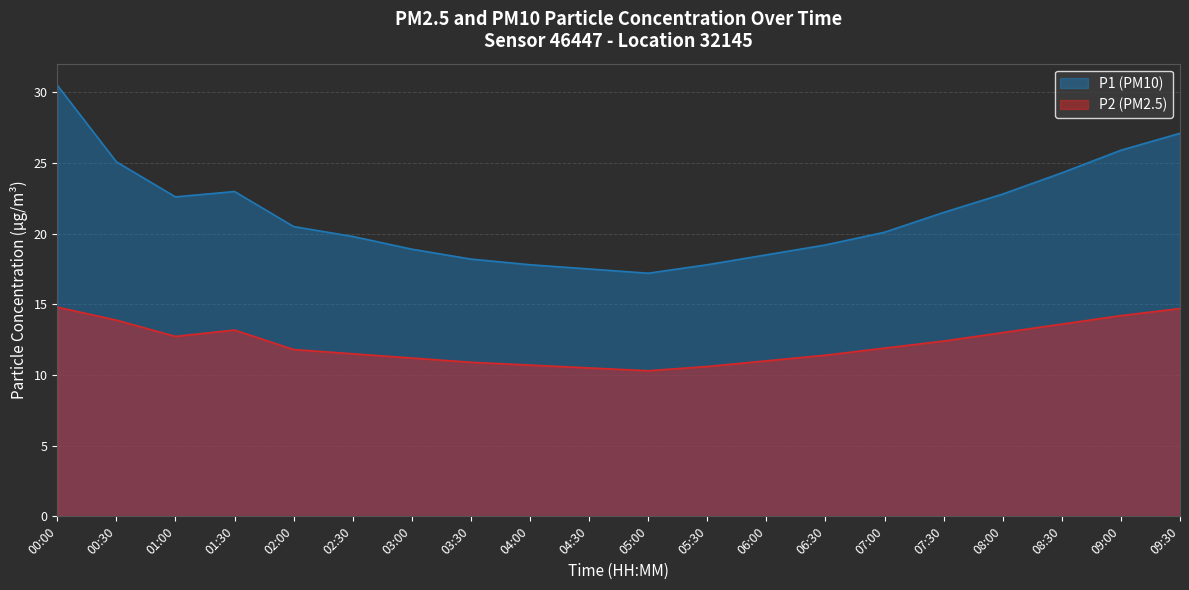

At which label is P2 closest to 12?

07:00